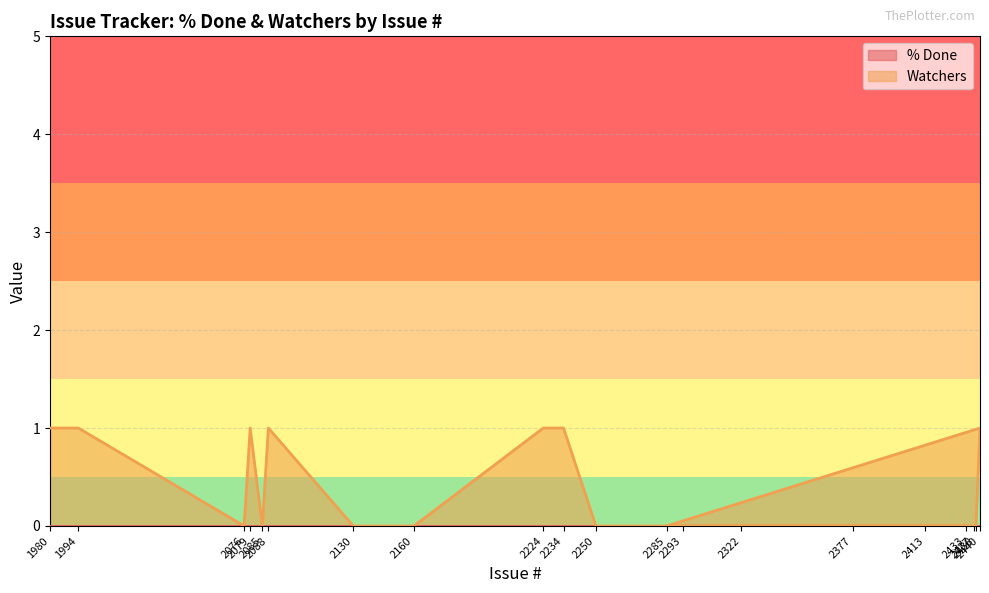

What is the sum of the values at 2234 and 2079?

2